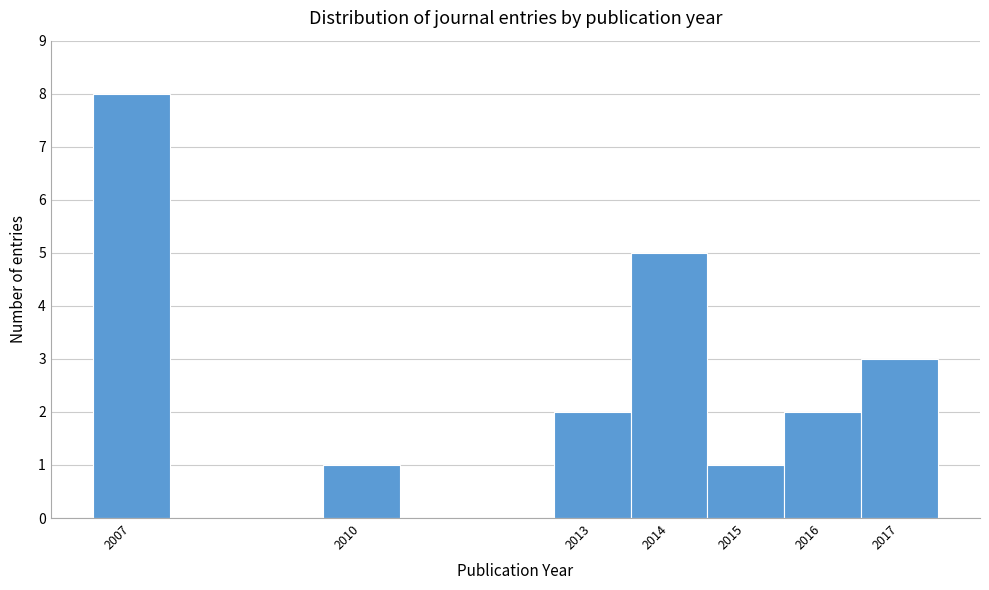

How tall is the bar that spans 2009.5 to 2010.5 on the x-axis? The values are not printed on the chart, so give them approximately, as read against the axis.

1